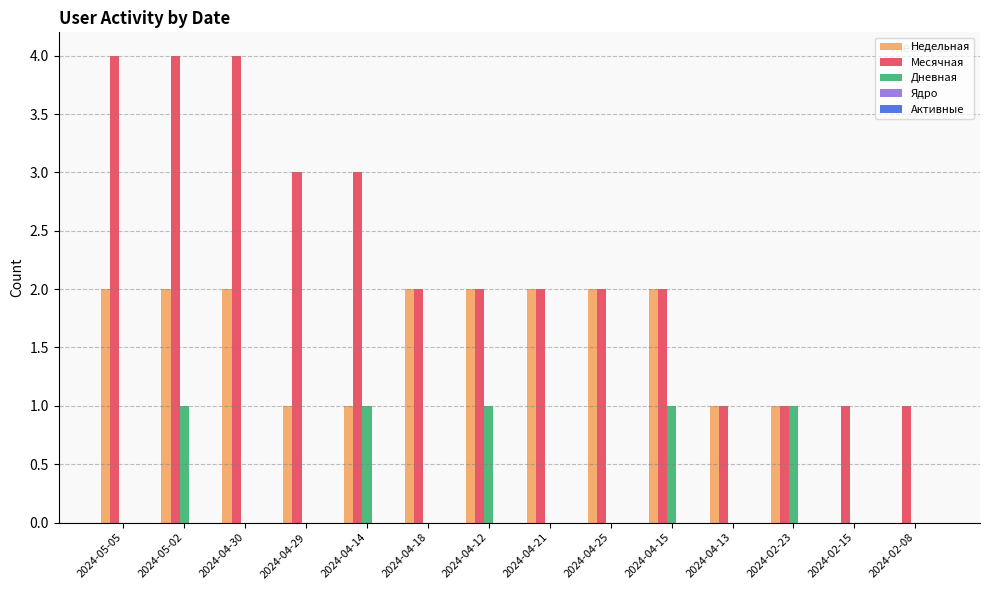

What is the total value across all series at 2024-04-30?

6